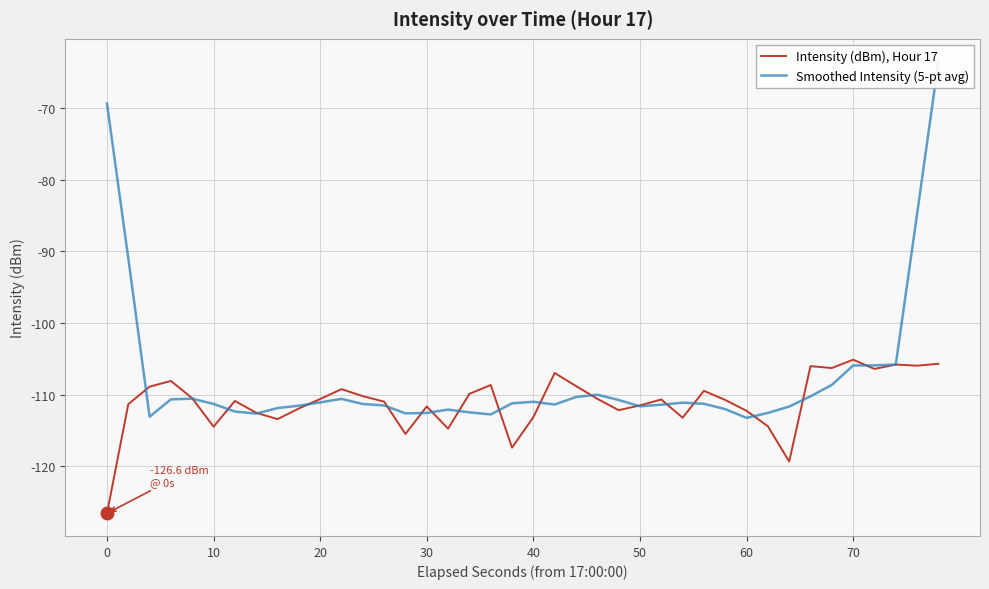

List the series in order of their peak value, lowest first.

Intensity (dBm), Hour 17, Smoothed Intensity (5-pt avg)